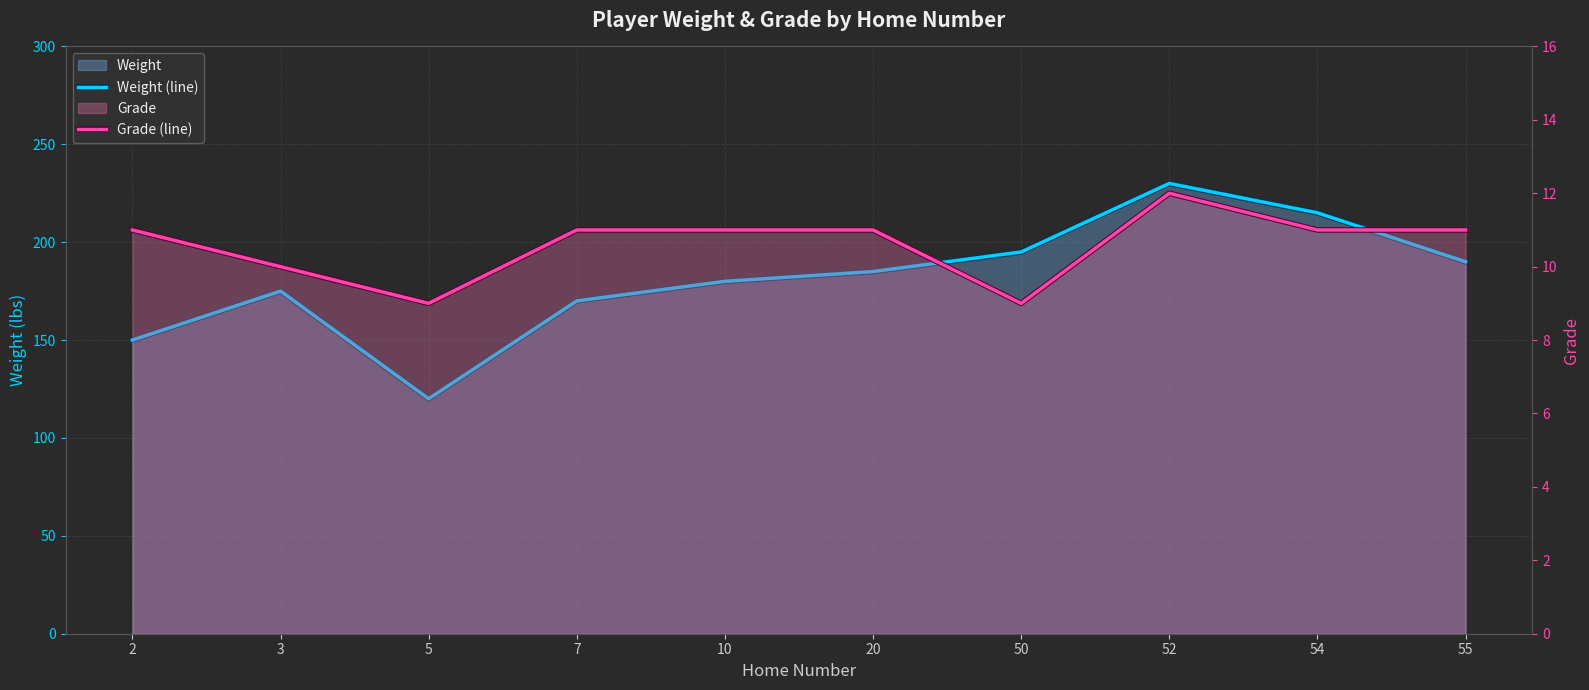

True or false: Grade (line) has a value of 19 at 2.

False